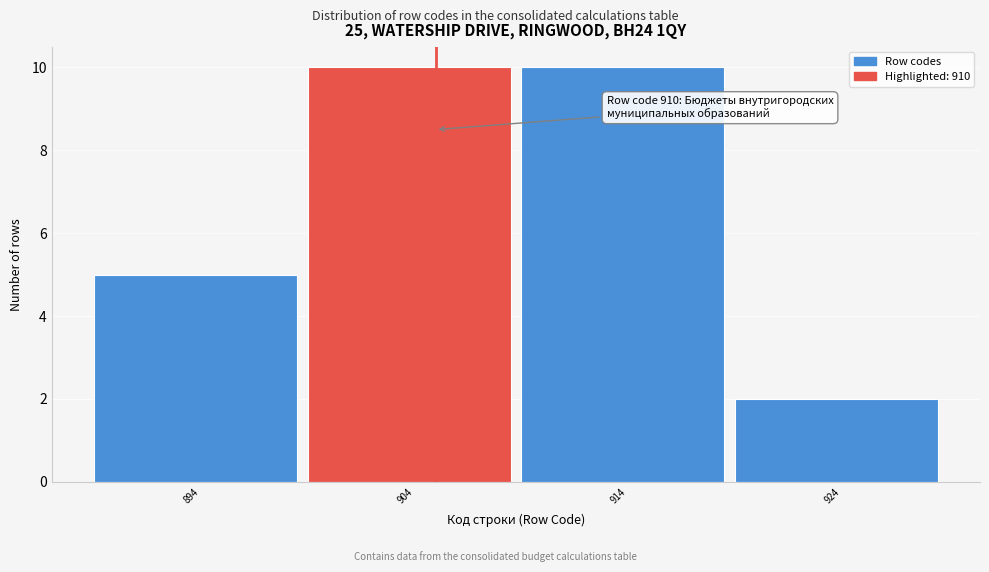

Reading left to right, transcribe all the data shown in this chart.

5	10	10	2